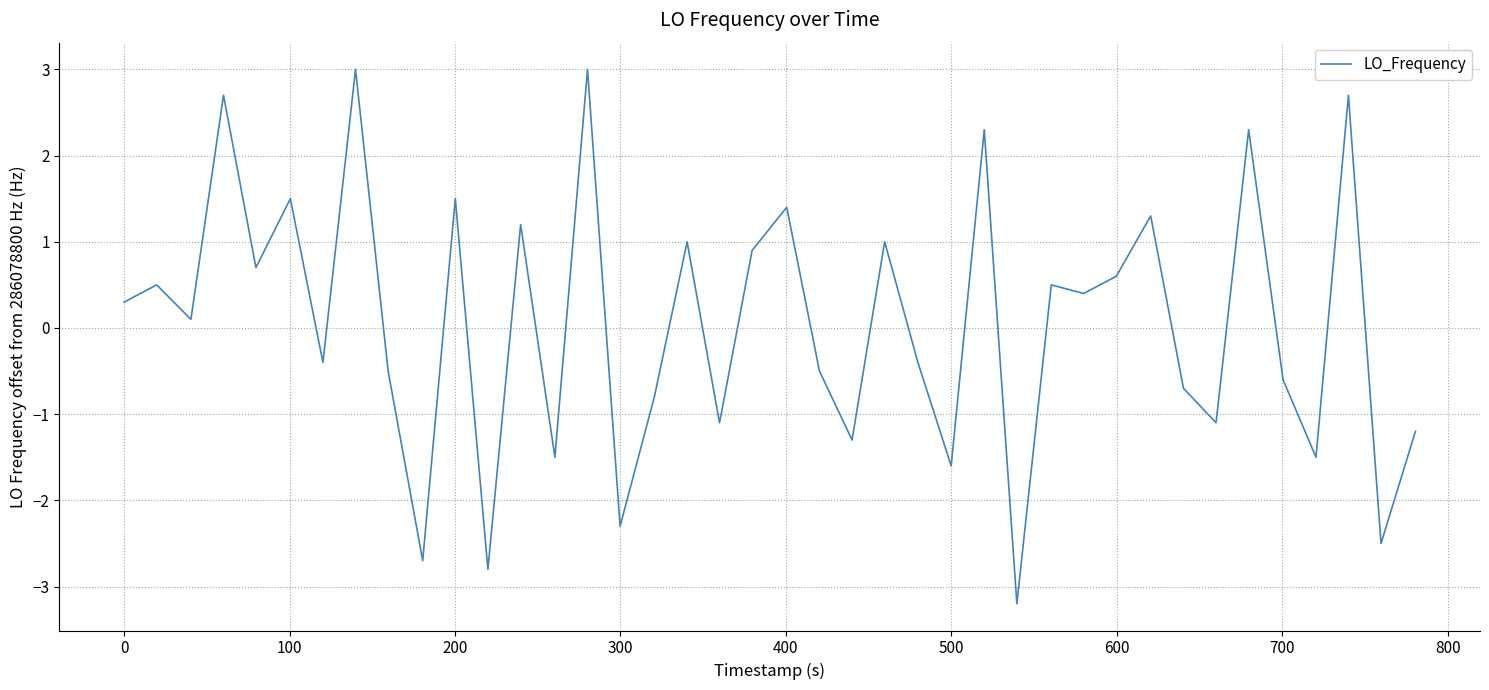

What is the minimum value shown in the chart?

-3.2